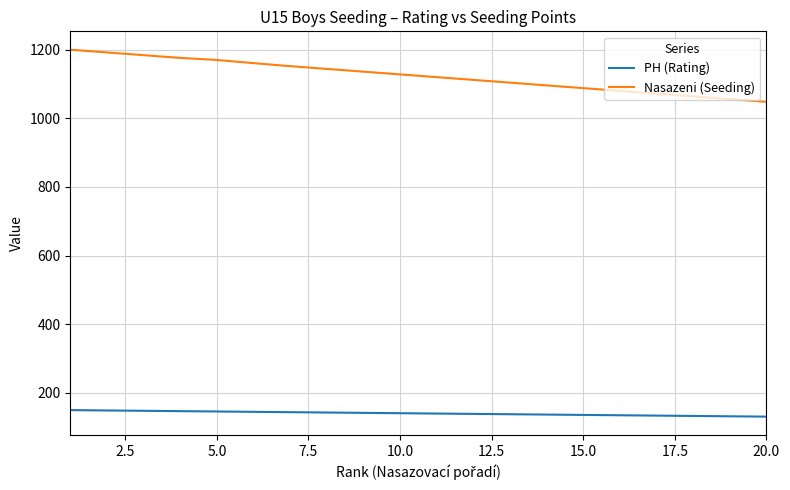

True or false: PH (Rating) and Nasazeni (Seeding) cross at least once.

False